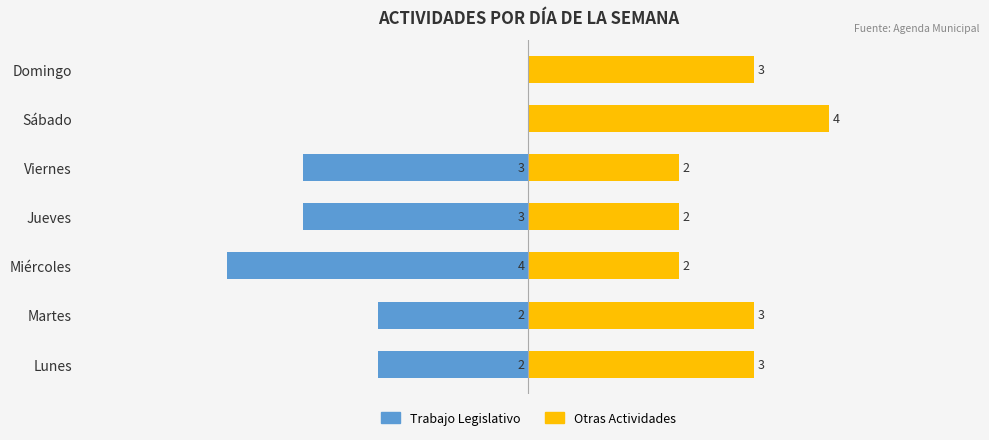

How many data points in Otras Actividades are above 3?

1